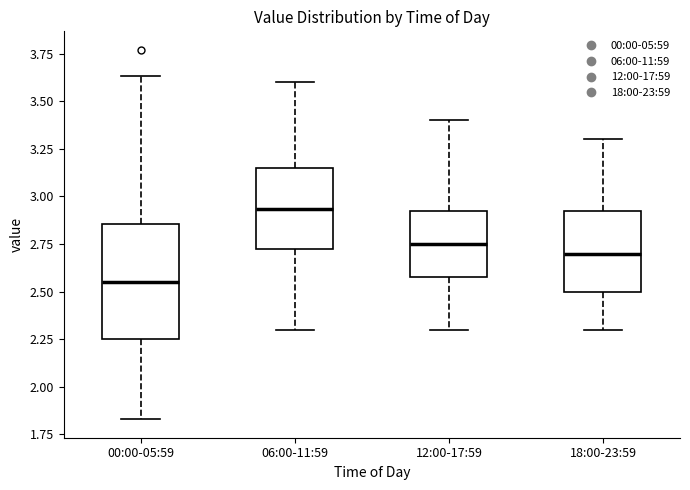

Where does the upper whisker of the box for 00:00-05:59 end on the y-axis? The values are not printed on the chart, so give them approximately, as read against the axis.

3.65